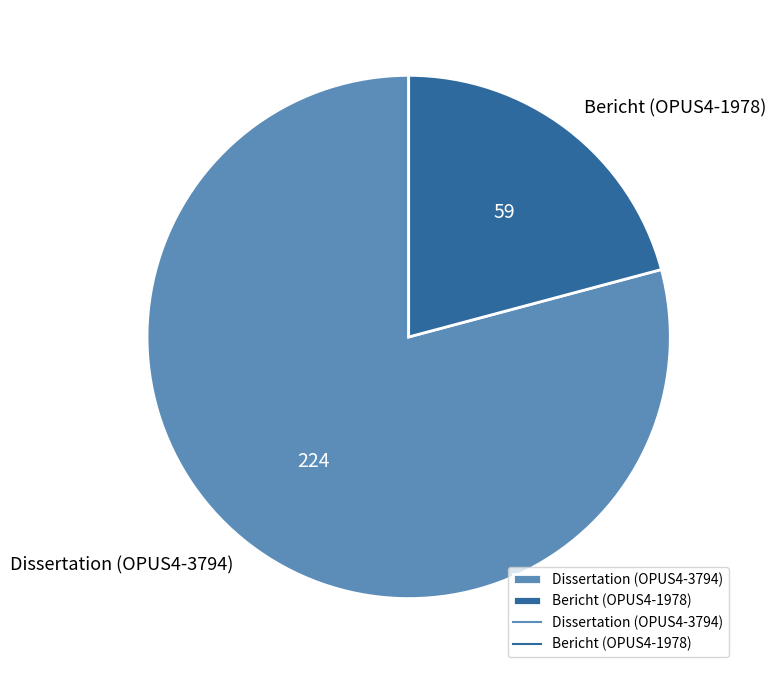

Do Bericht (OPUS4-1978) and Dissertation (OPUS4-3794) together represent more than half of the pie?

Yes